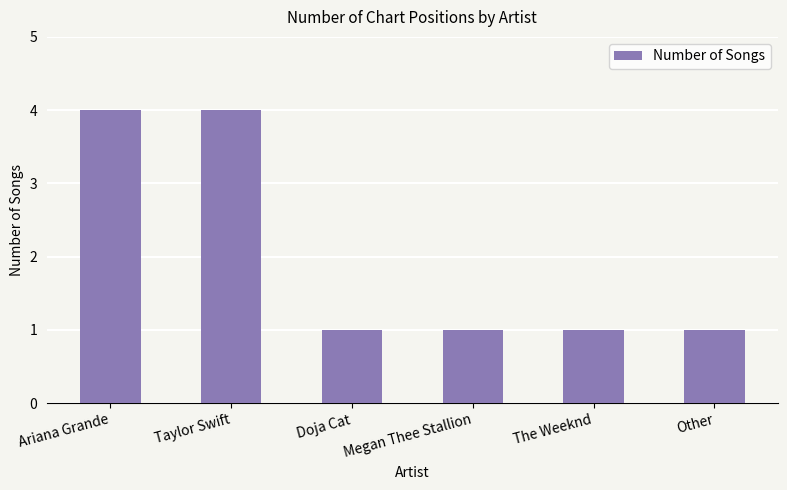

Reading left to right, transcribe all the data shown in this chart.

Ariana Grande=4	Taylor Swift=4	Doja Cat=1	Megan Thee Stallion=1	The Weeknd=1	Other=1